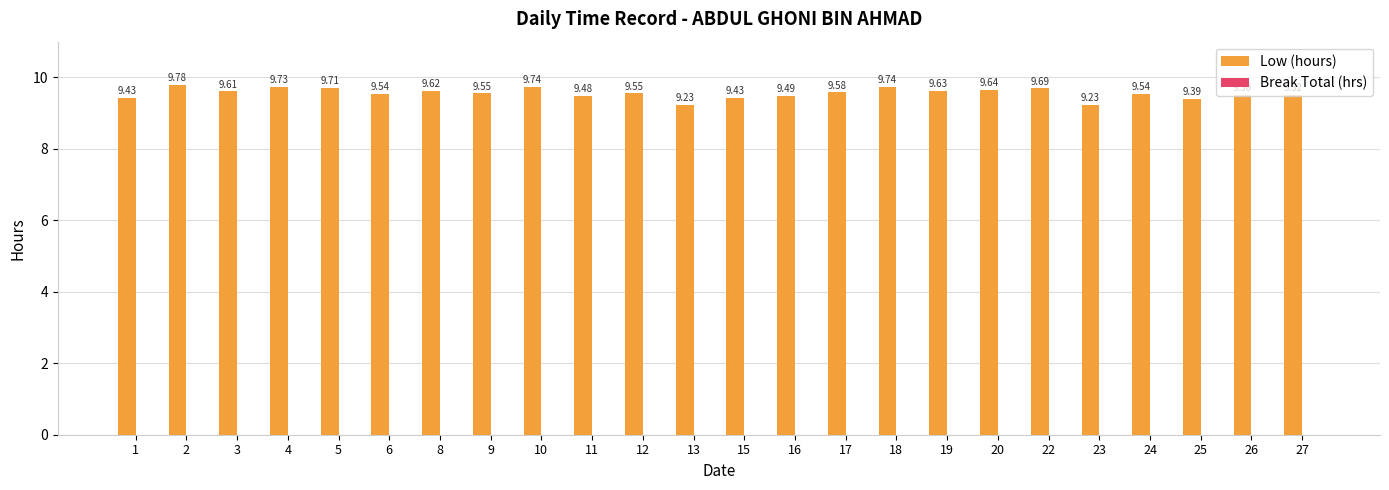

Which has a higher value, 8 or 27?

8